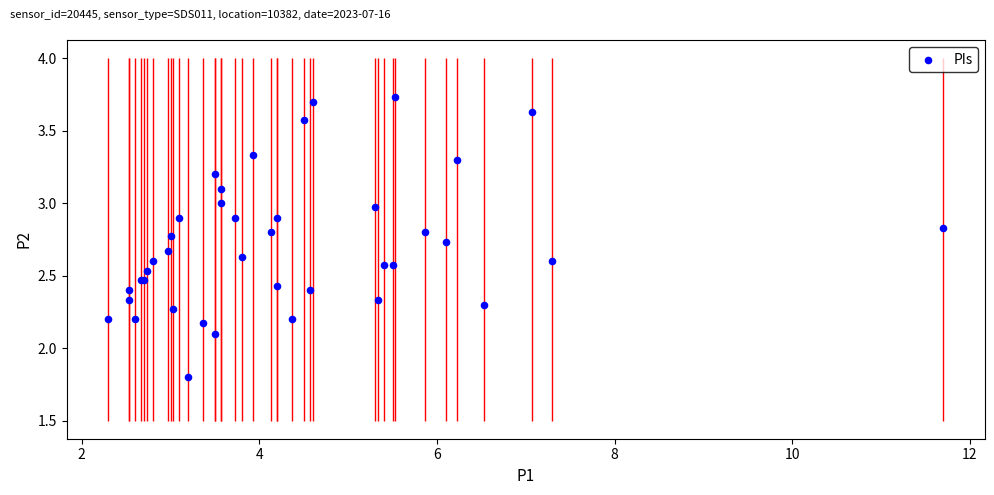

What Y value in the scatter plot is closest to 2?

2.1